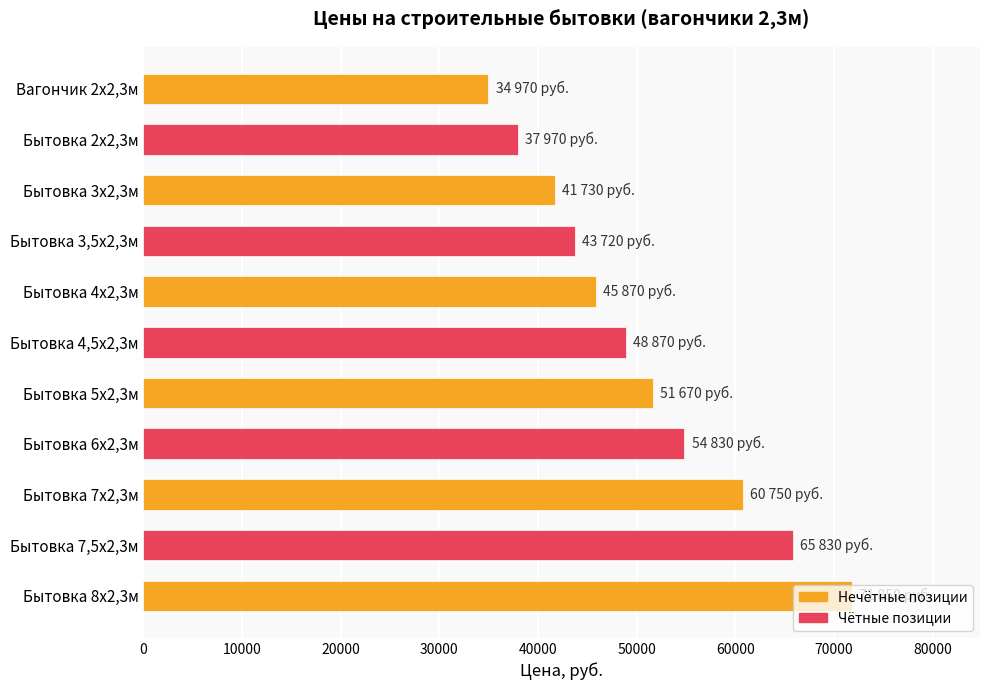

What is the average value?

50733